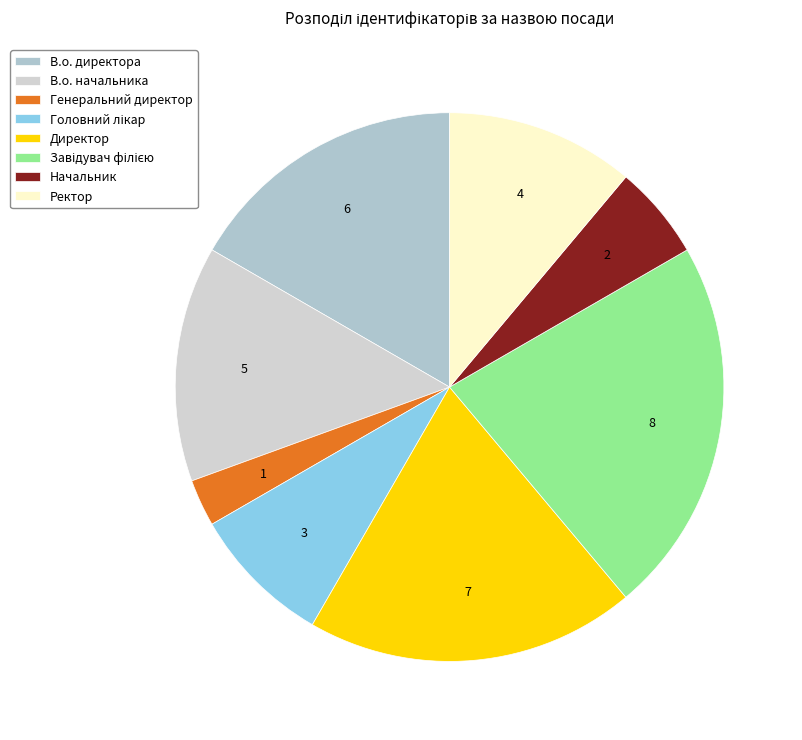

Between Ректор and Головний лікар, which is larger?

Ректор